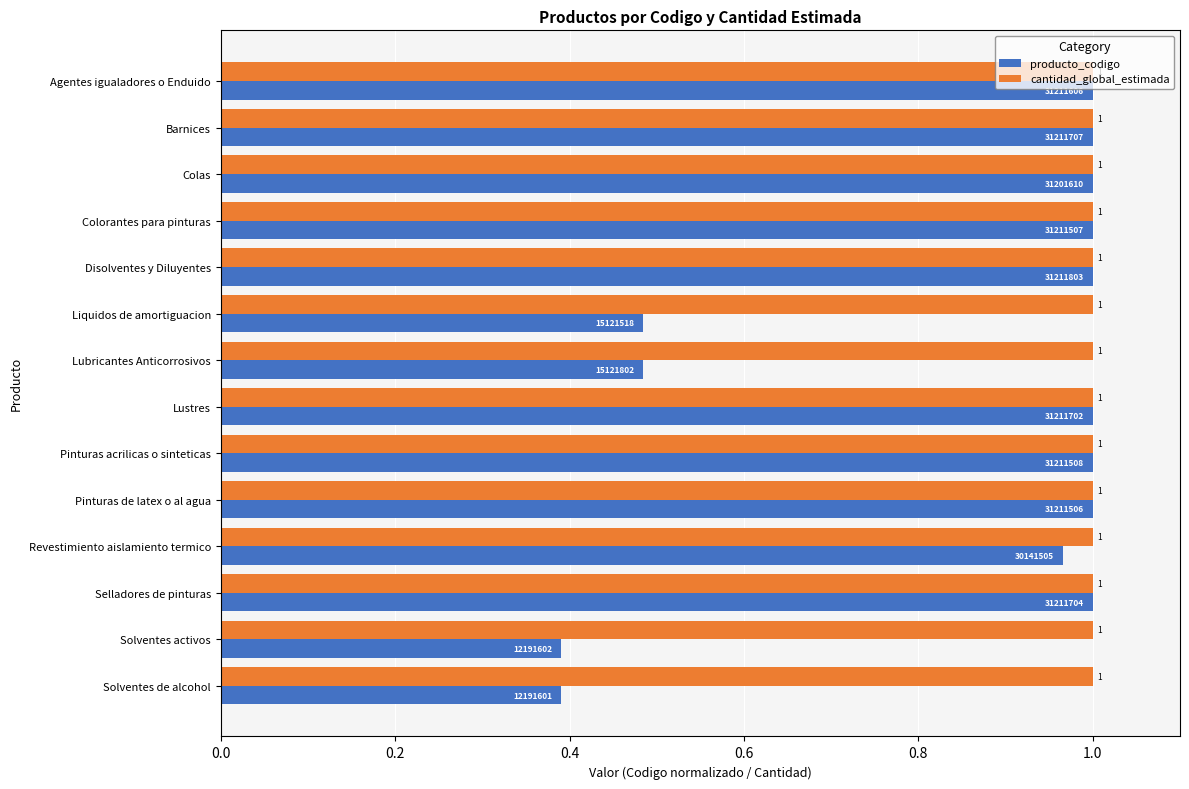

True or false: cantidad_global_estimada has a value of 1.7 at Lubricantes Anticorrosivos.

False